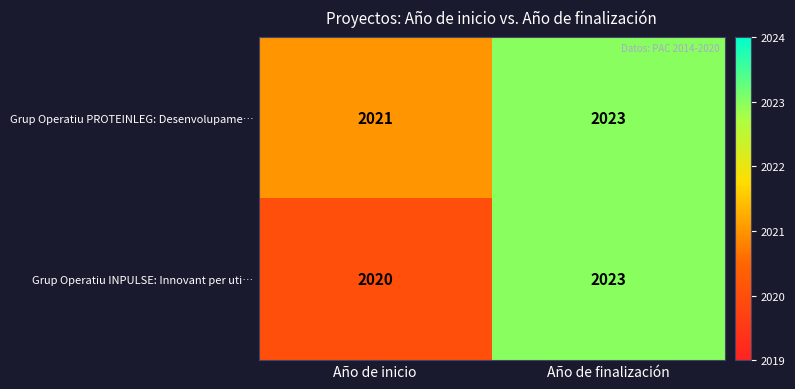

Read the Grup Operatiu INPULSE: Innovant per uti… value at Año de finalización.

2023